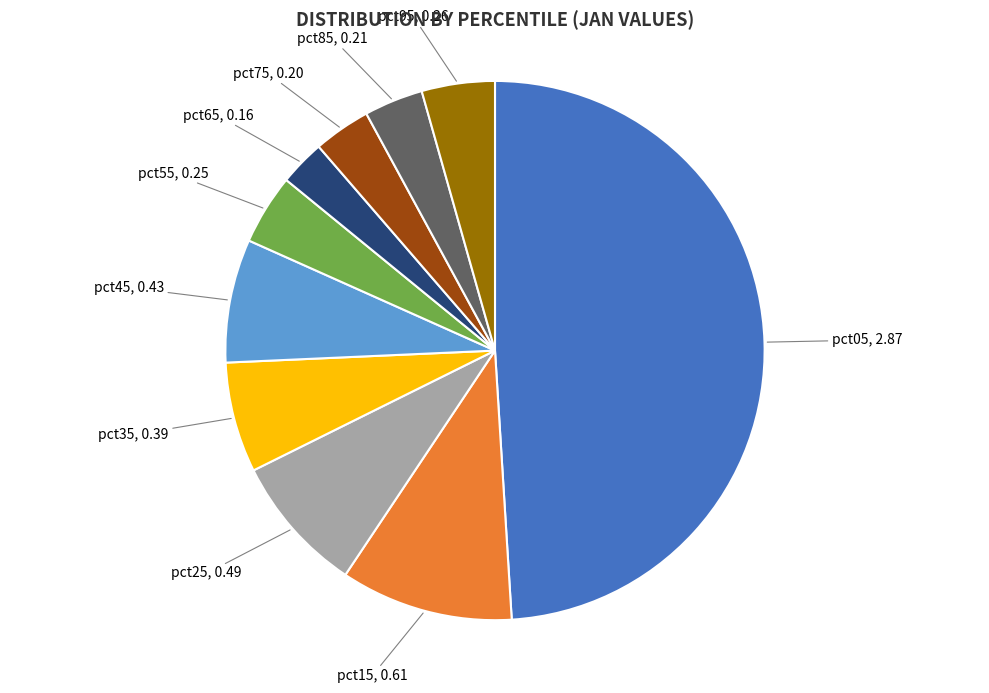

Is pct85 the majority of the pie?

No